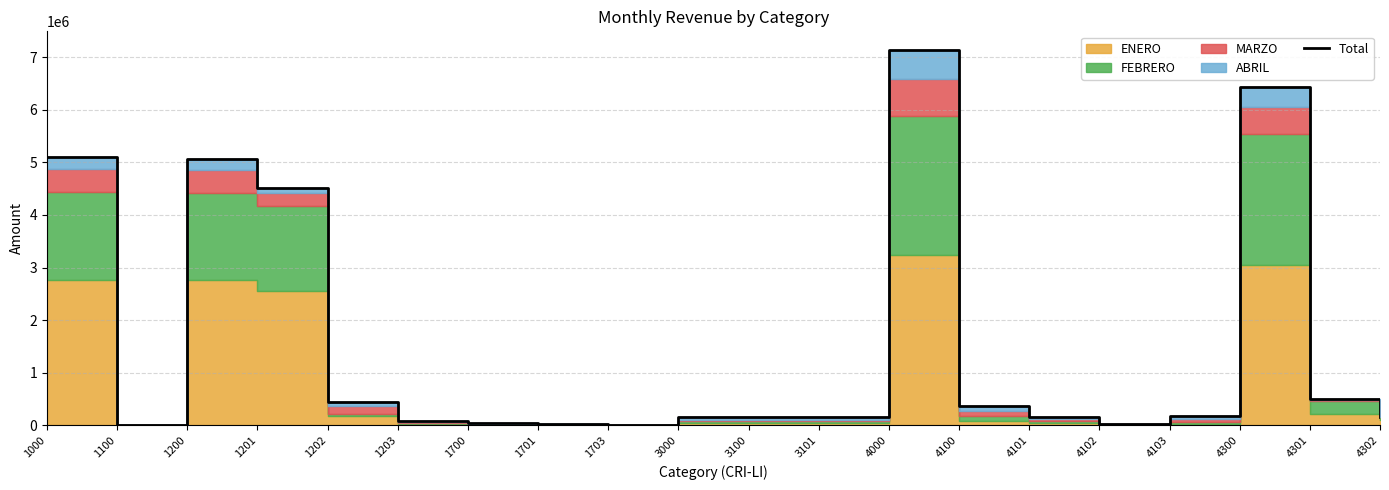

Which has a higher value, 1701 or 1203?

1203